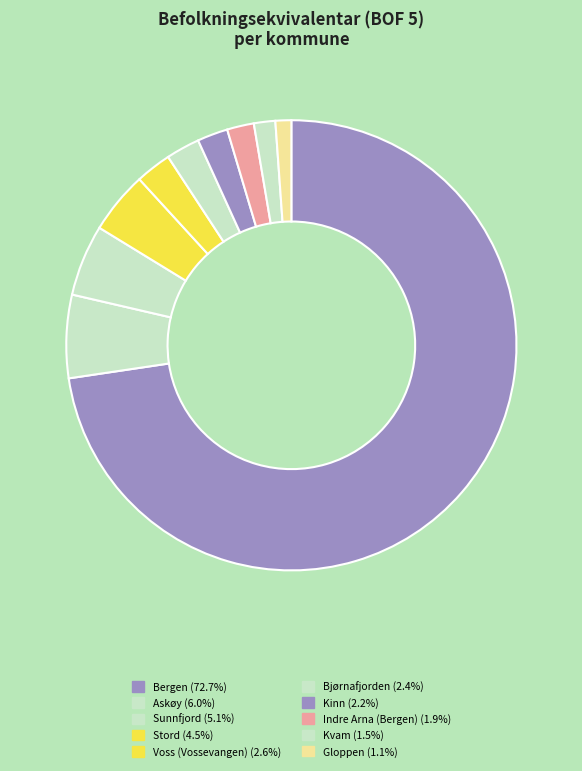

Count the number of slices in the pie.

10